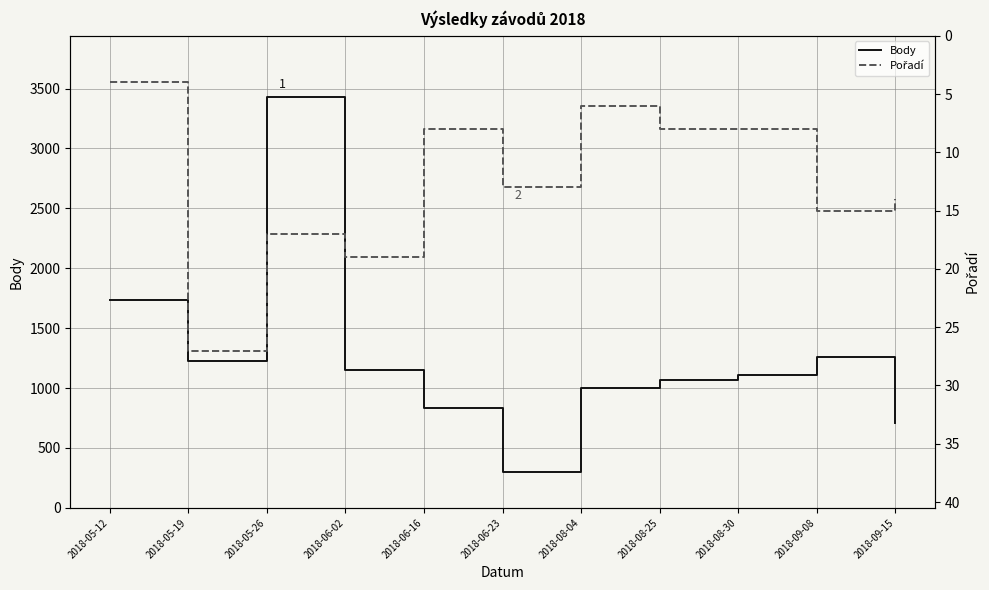

What are all the series names shown in the legend?

Body, Pořadí